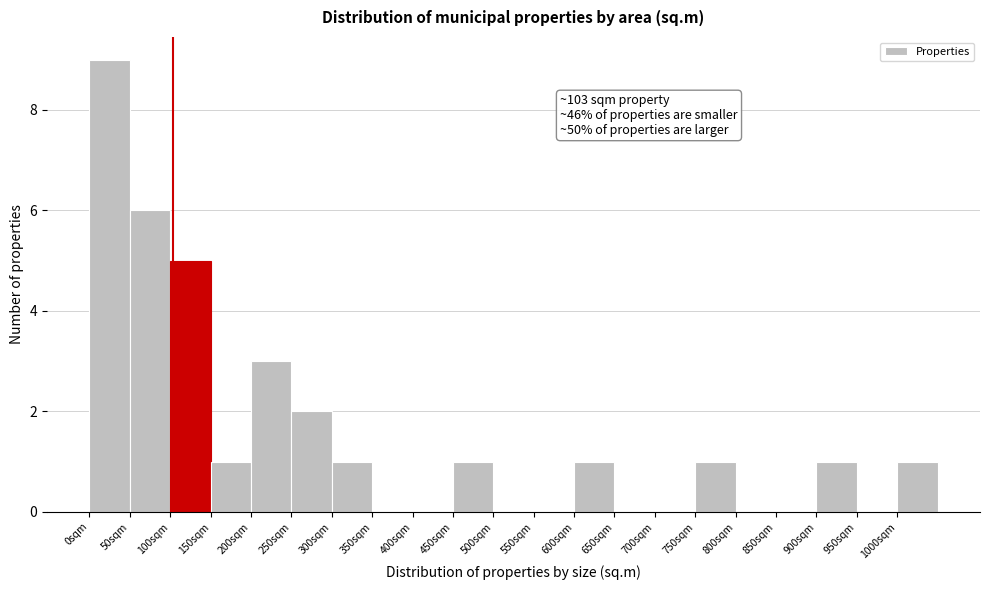

Over which range of the x-axis is the bar tallest?

0 to 50